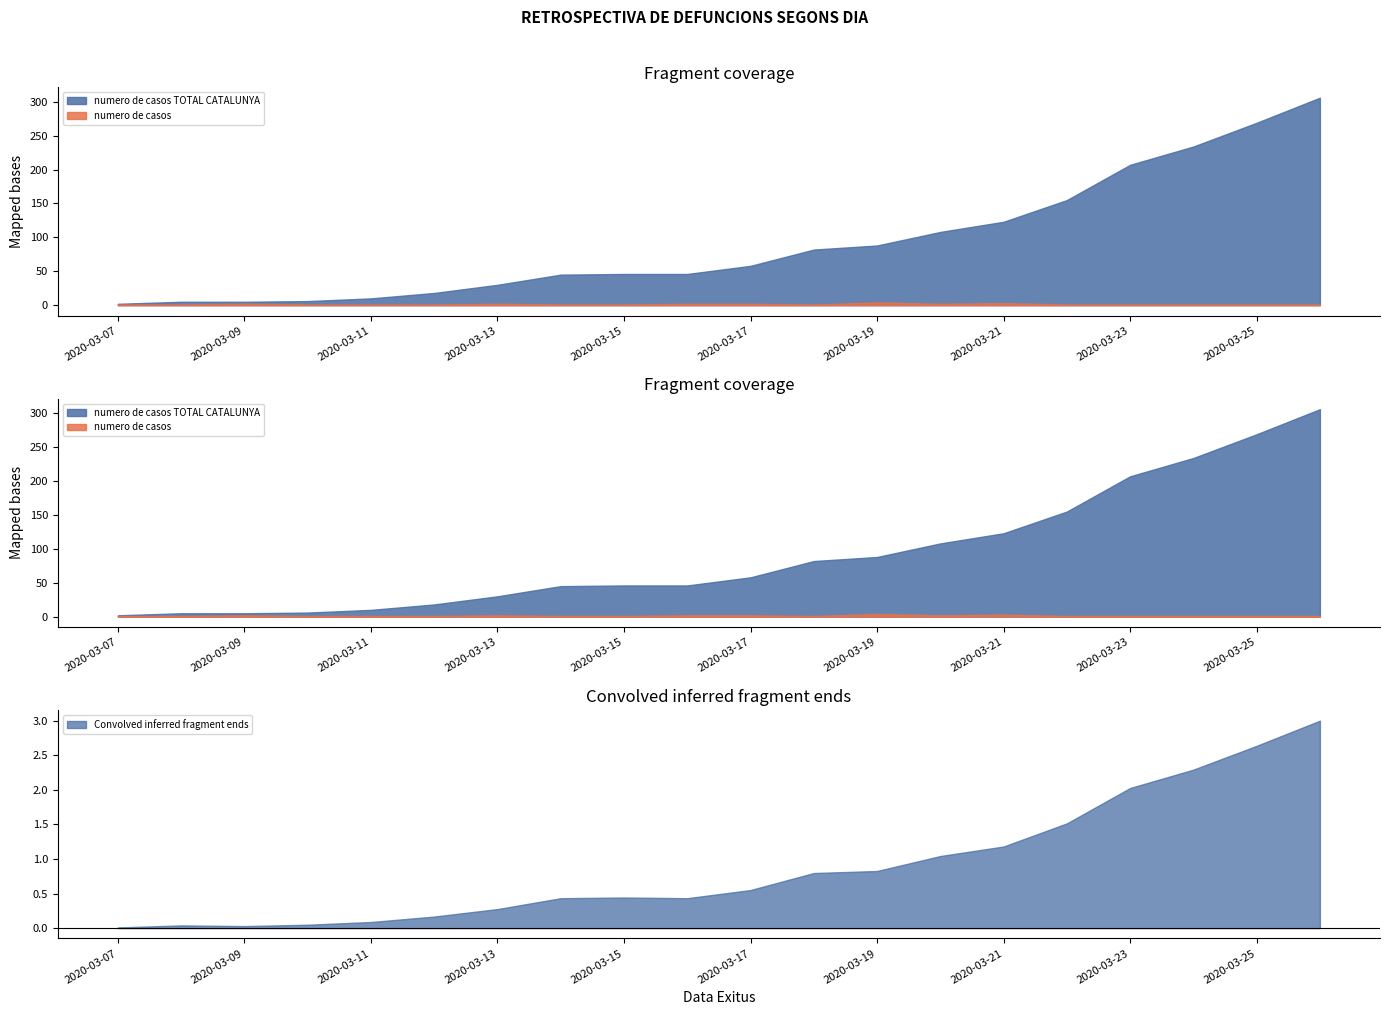

What is the value of the numero de casos point at the 19th from the left?

1